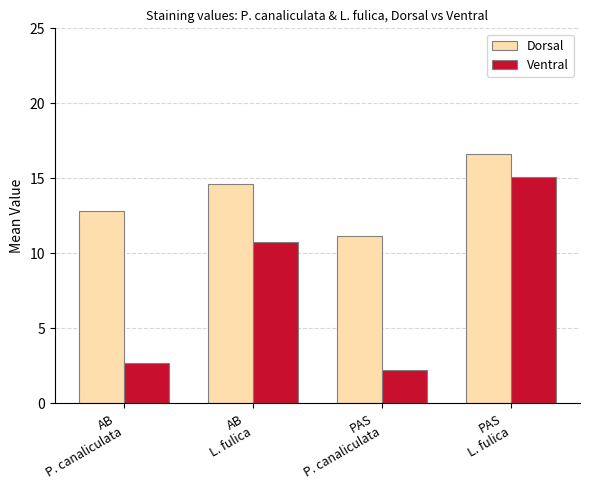

What value does the Dorsal series have at AB
P. canaliculata?

12.8